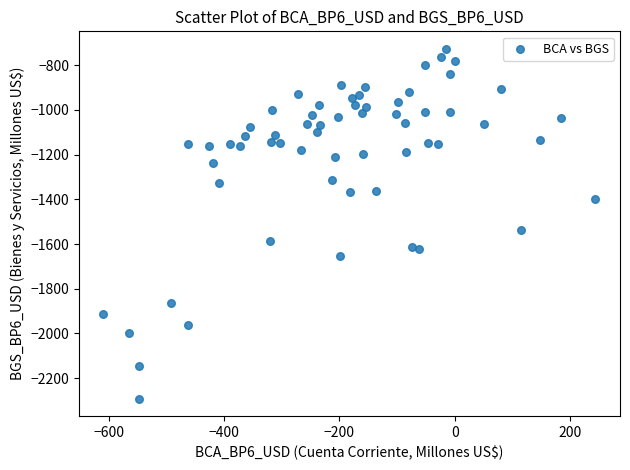

What is the range of X values (max minus min)?

852.1